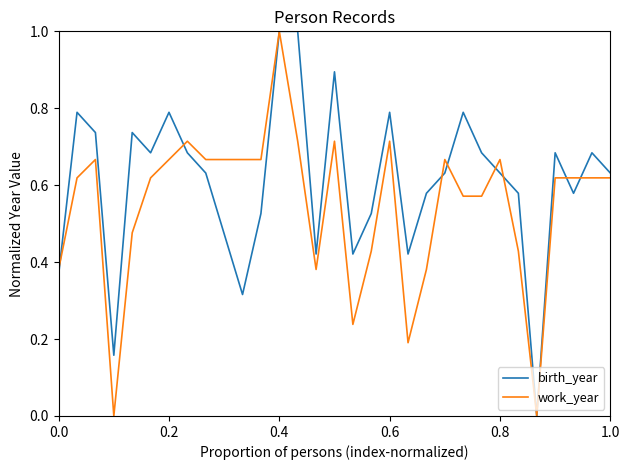

What is the highest value of the work_year series?

1.0